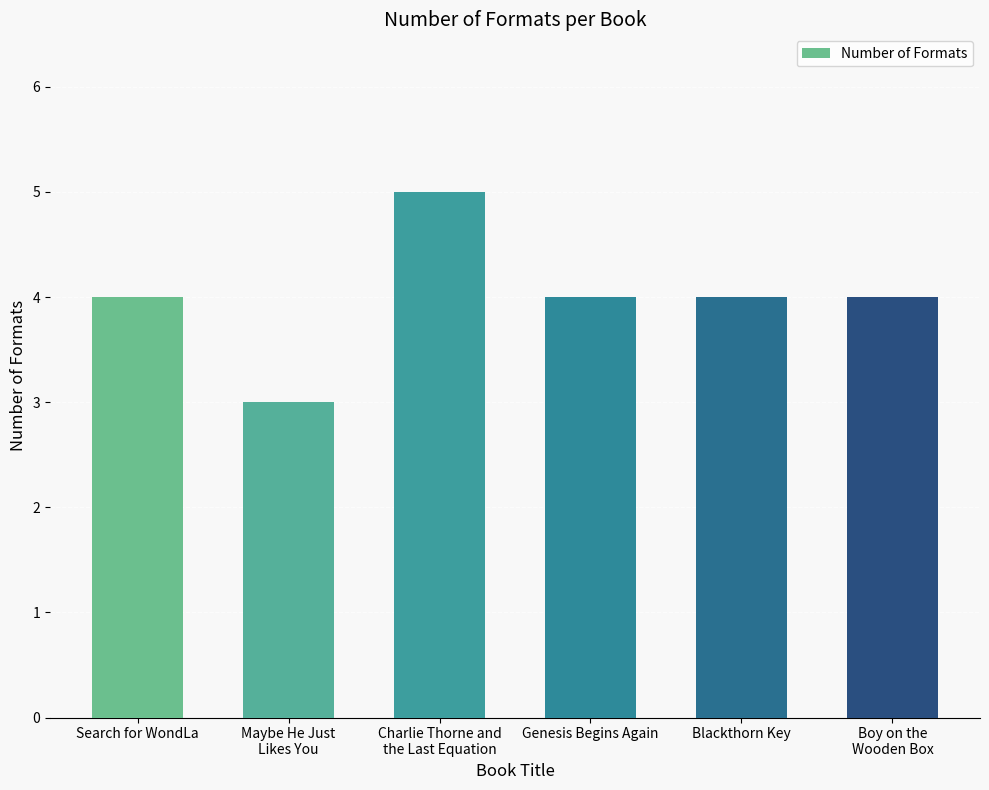

What is the approximate value at Genesis Begins Again?

4